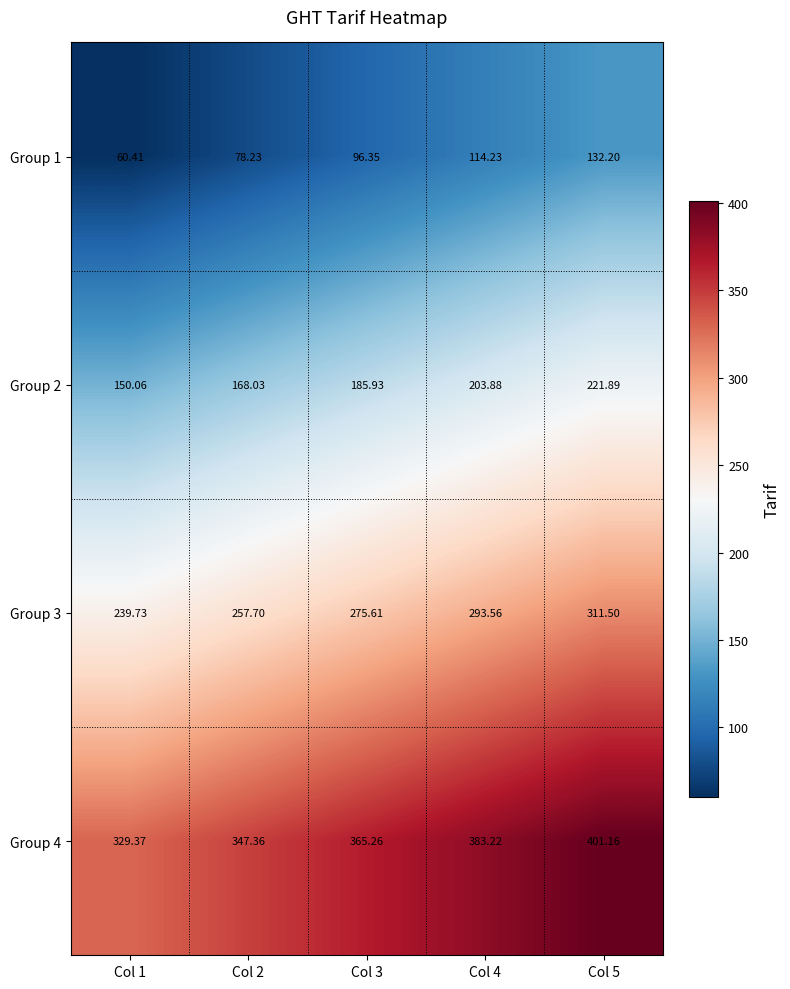

Is the value of Group 3 at Col 1 greater than the value of Group 2 at Col 3?

Yes